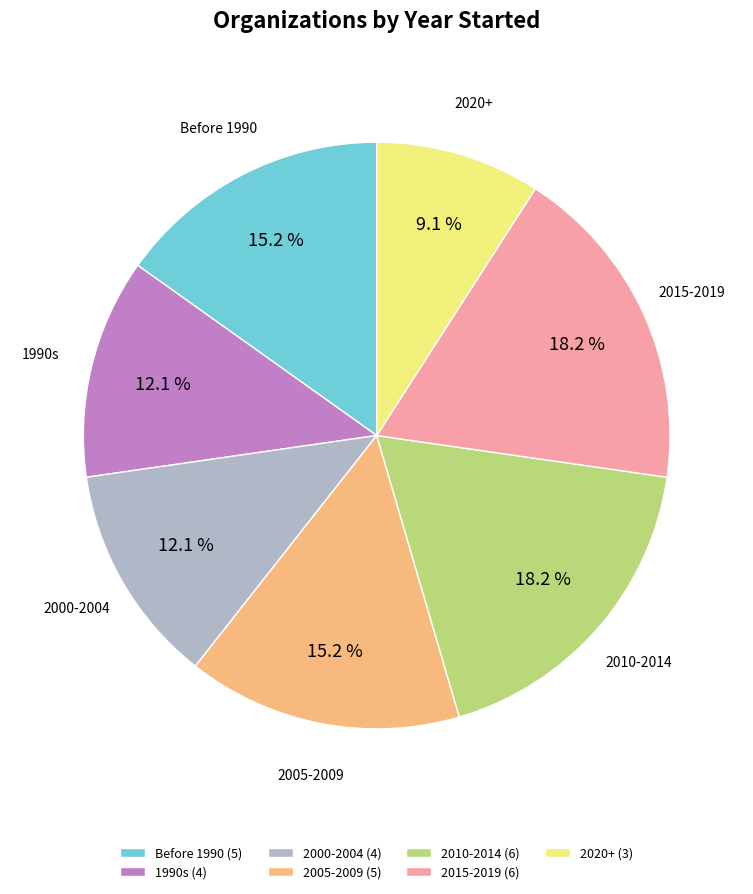

Count the number of slices in the pie.

7